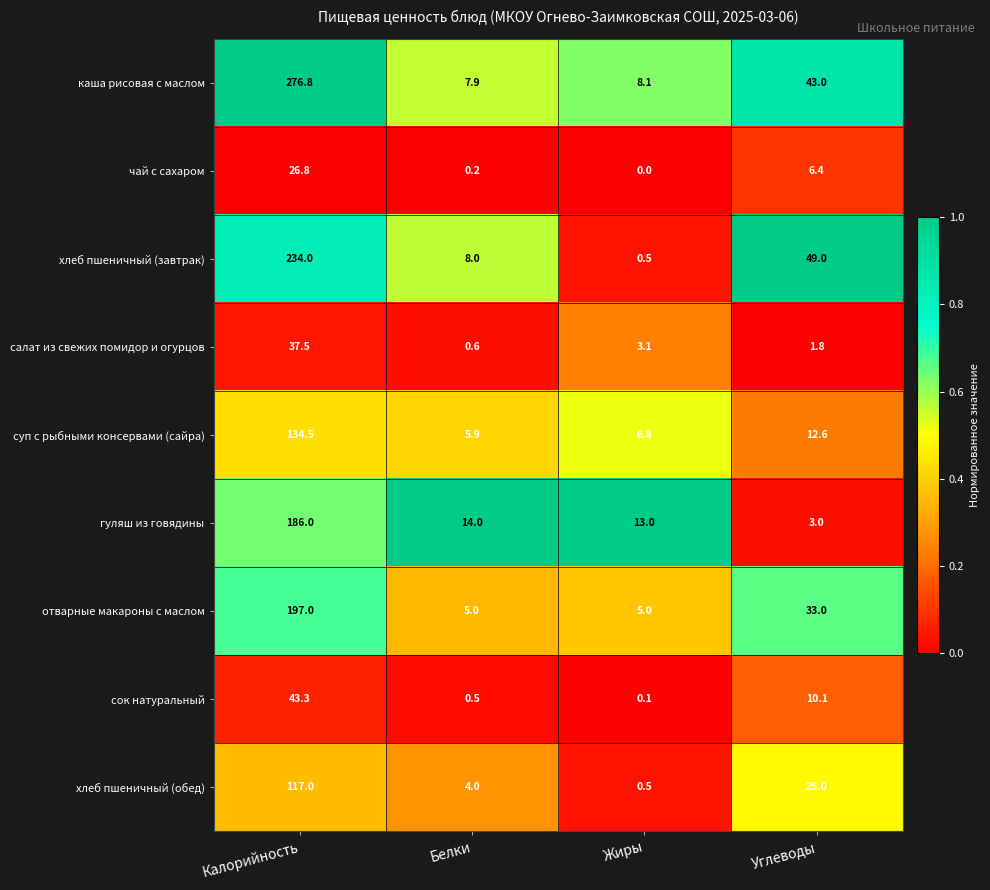

At which label is чай с сахаром closest to 13?

Углеводы